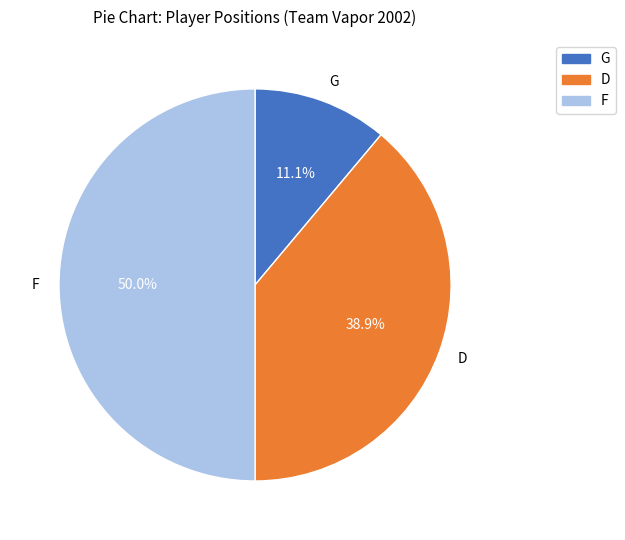

Does D represent more than half of the total?

No